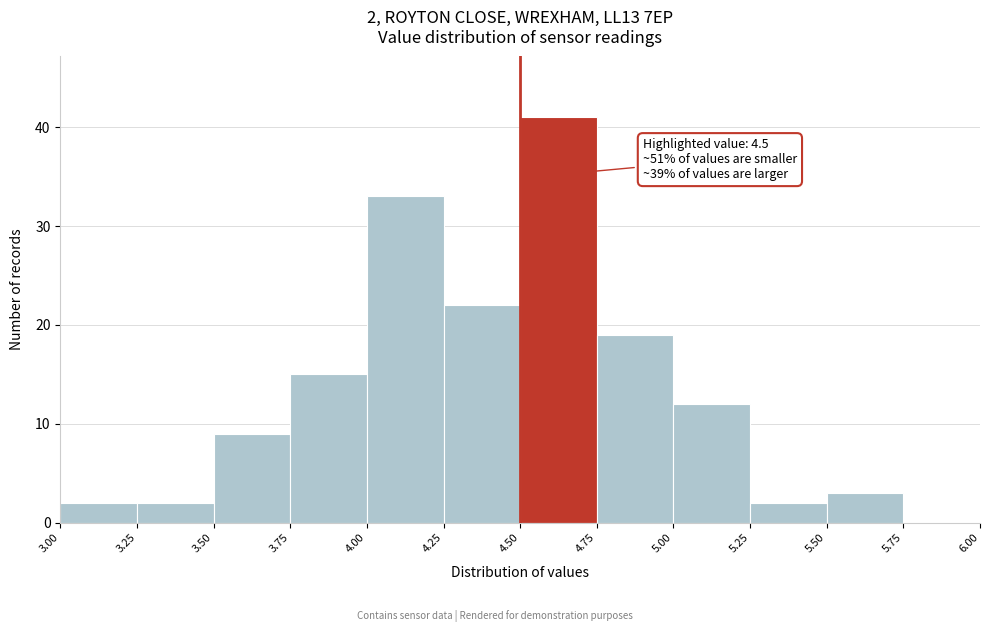

Which range on the x-axis has the tallest bar?

4.50 to 4.75